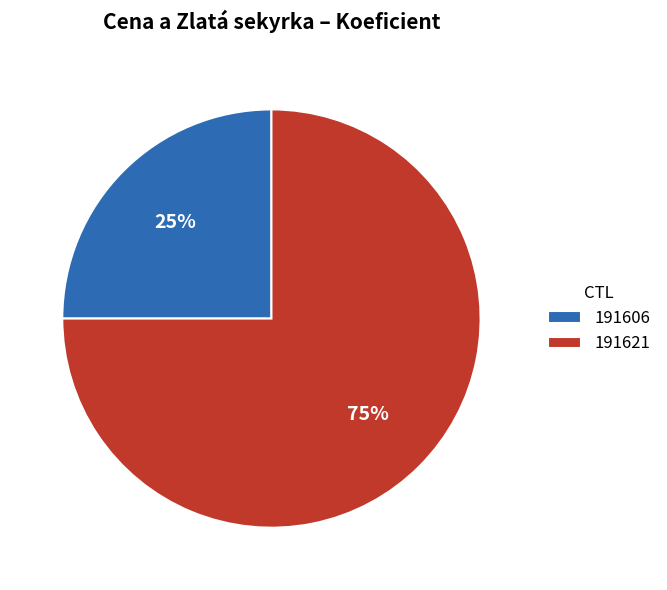

What is the ratio of the value at 191621 to the value at 191606?

3.0